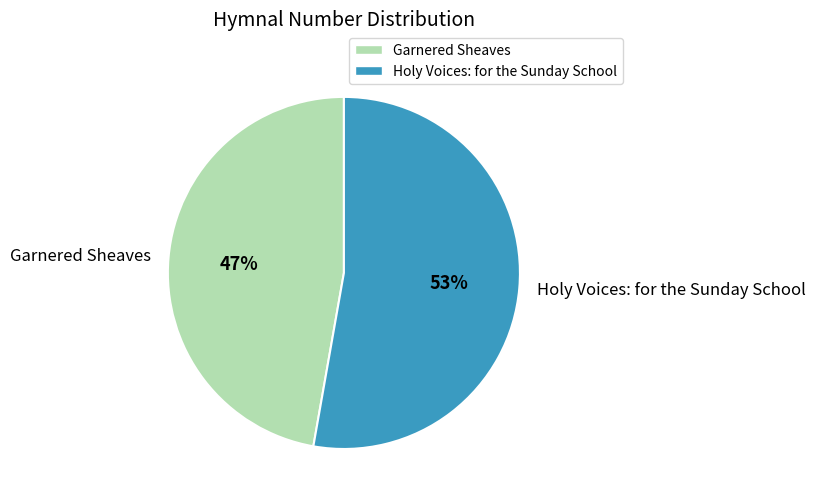

Approximately how many times larger is the value at Holy Voices: for the Sunday School compared to Garnered Sheaves?

1.1